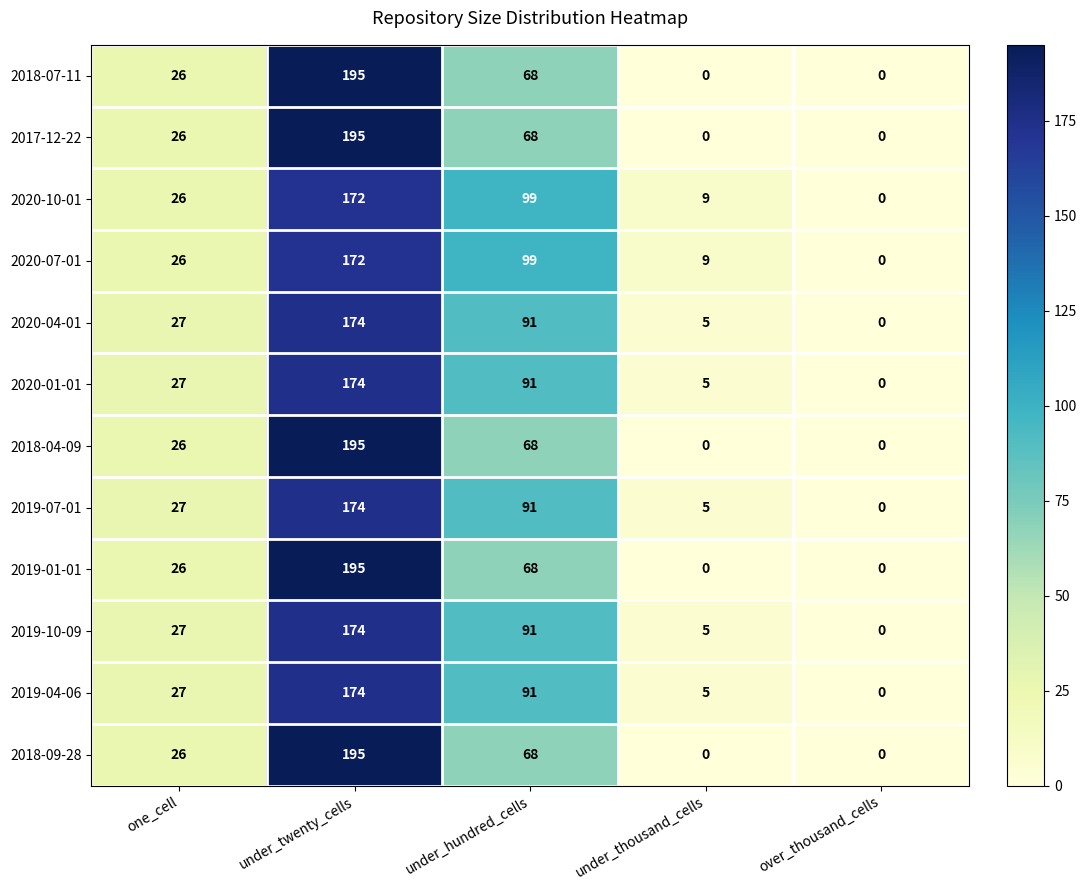

What is the difference between the highest and lowest values at under_hundred_cells?

31